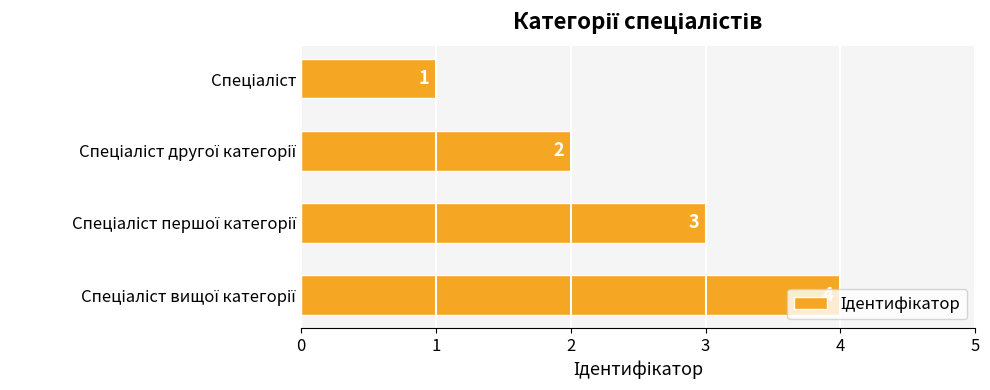

How many bars are there in total?

4